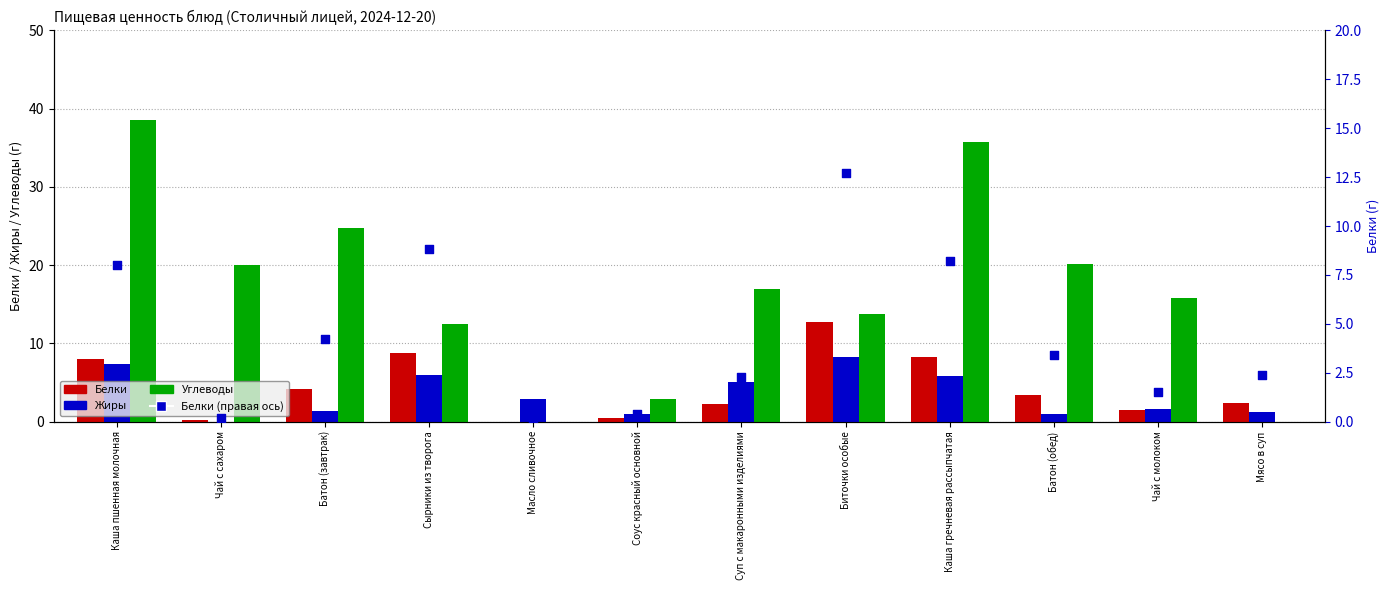

Which series has the largest total across all categories?

Углеводы